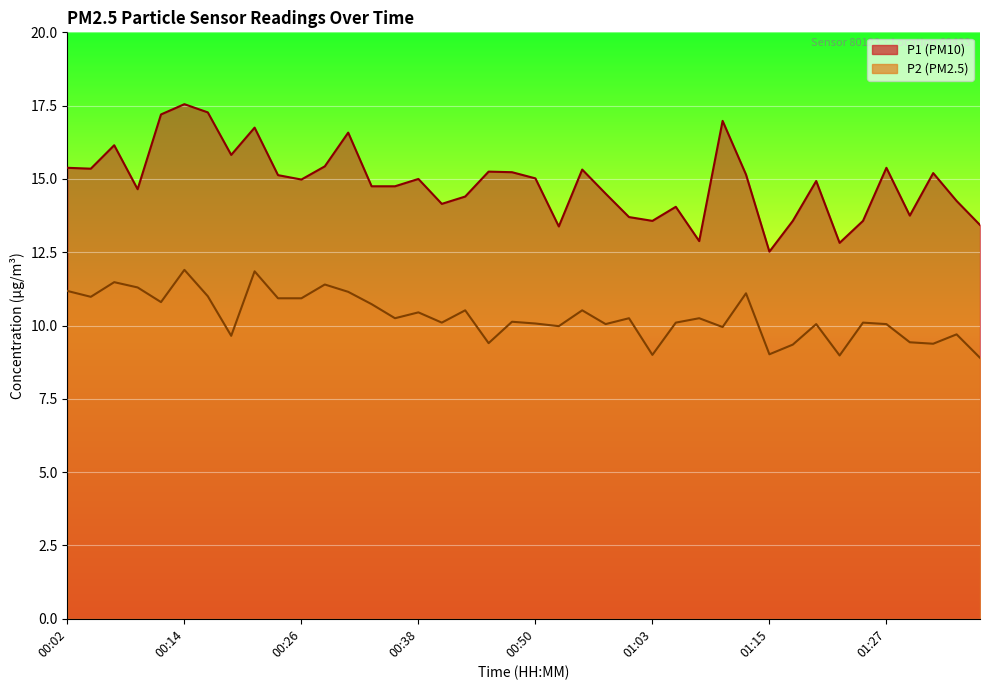

What is the spread (max minus min) of values at 00:16?

6.3